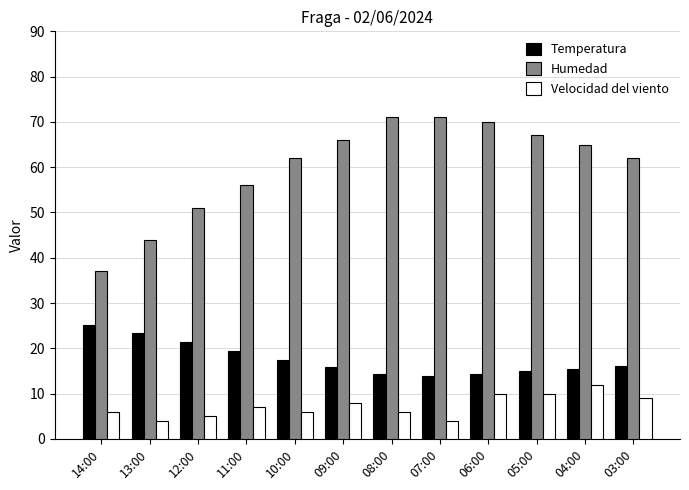

Which series has the largest total across all categories?

Humedad